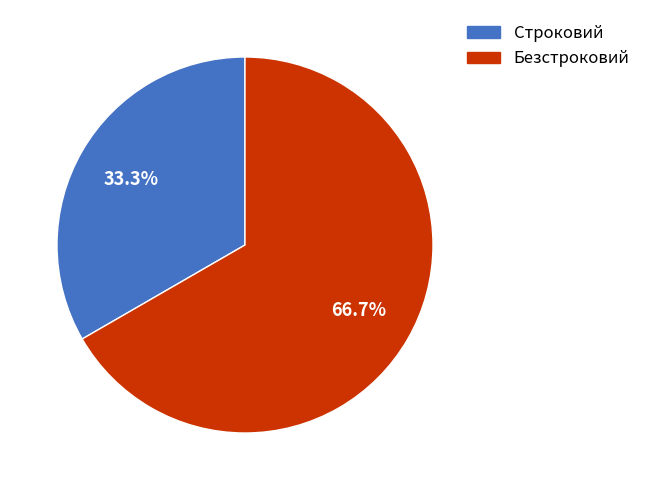

Between Безстроковий and Строковий, which is larger?

Безстроковий